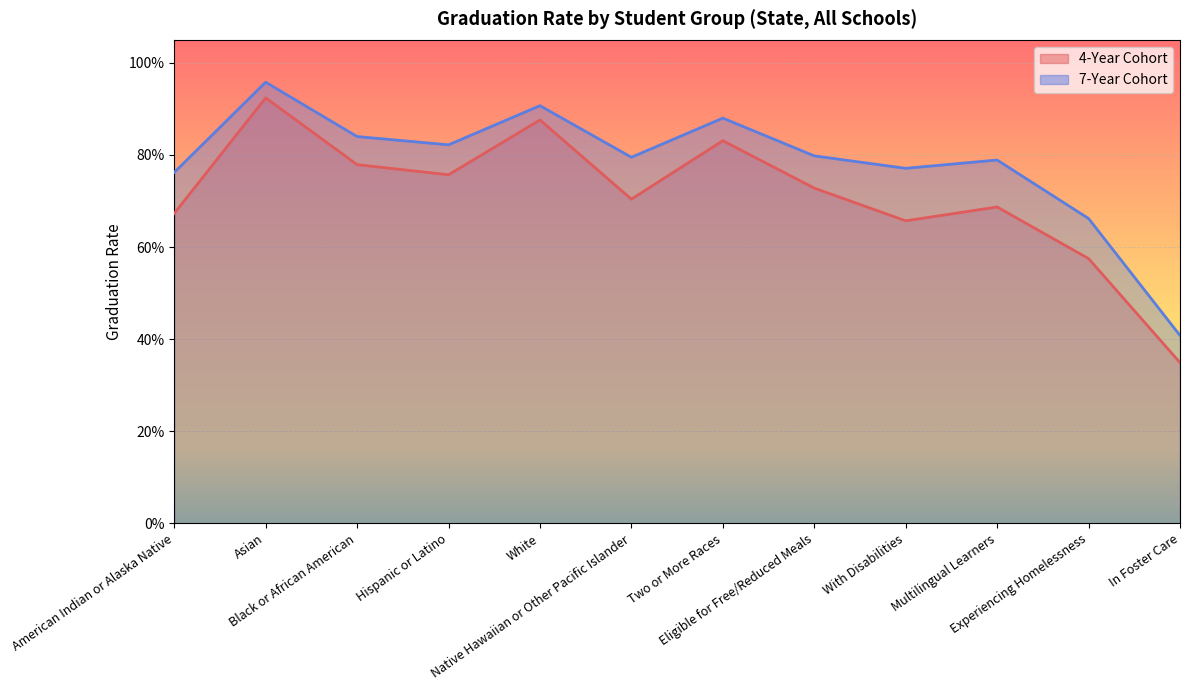

The 4-Year Cohort series shows 0.9 at Multilingual Learners. True or false?

False